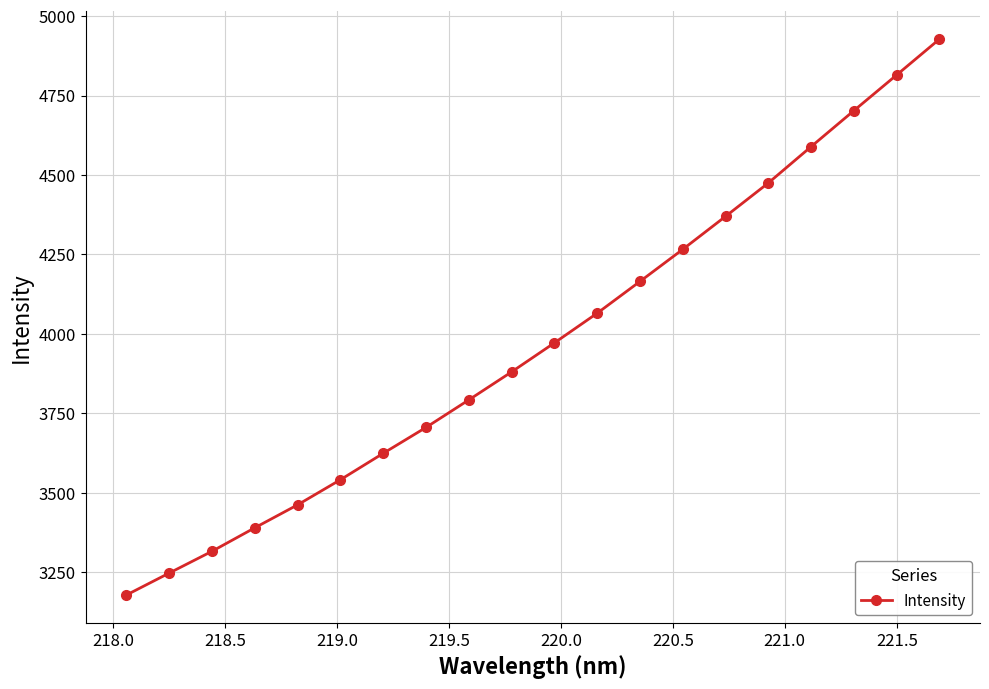

What is the smallest value displayed?

3178.7